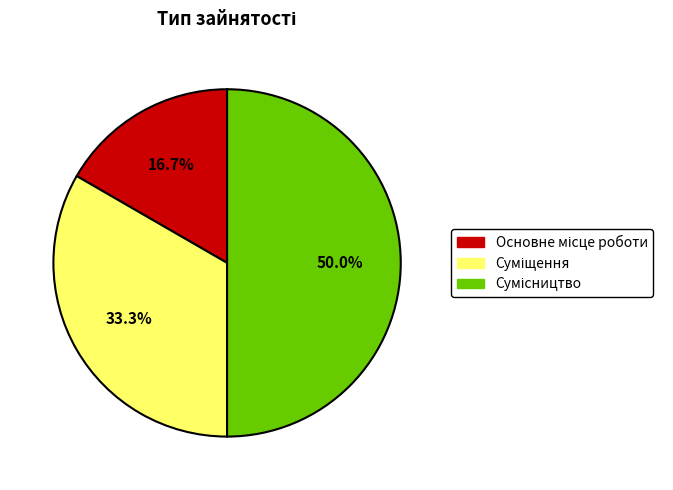

Count the number of slices in the pie.

3